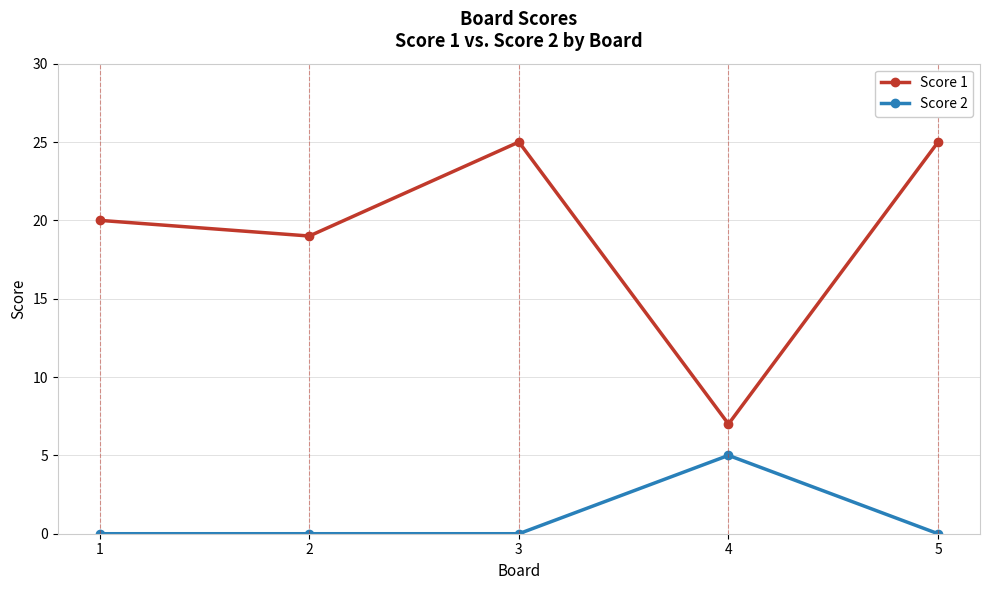

Reading left to right, list all the values displayed in this chart.

Score 1: 1=20	2=19	3=25	4=7	5=25
Score 2: 1=0	2=0	3=0	4=5	5=0